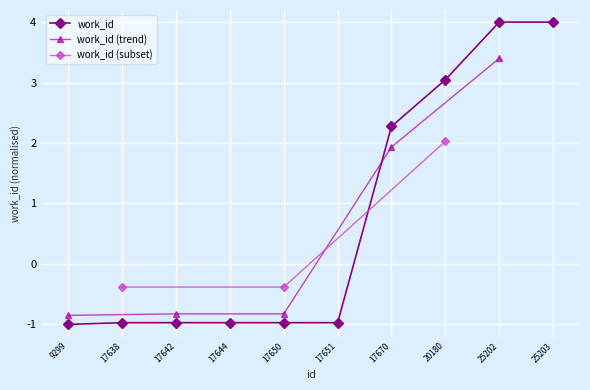

List the labels in order of value, largest first.

25202, 25203, 20180, 17670, 17638, 17642, 17644, 17650, 17651, 9299